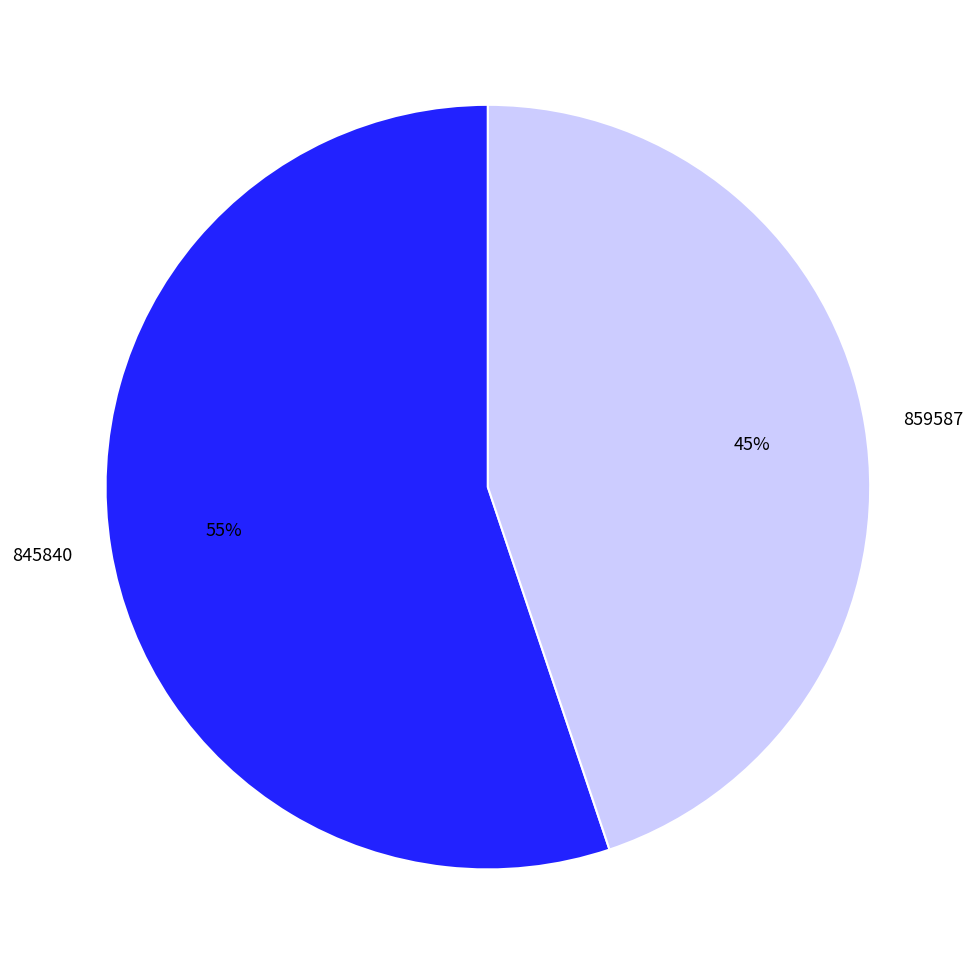

To the nearest percent, what portion does 859587 represent?

45%